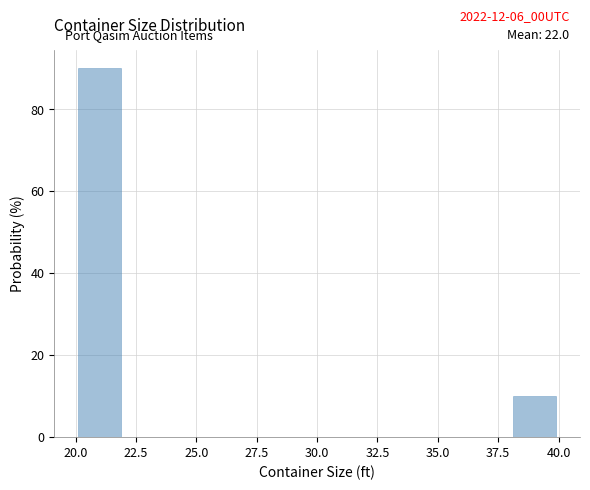

Over which range of the x-axis is the bar tallest?

20 to 22